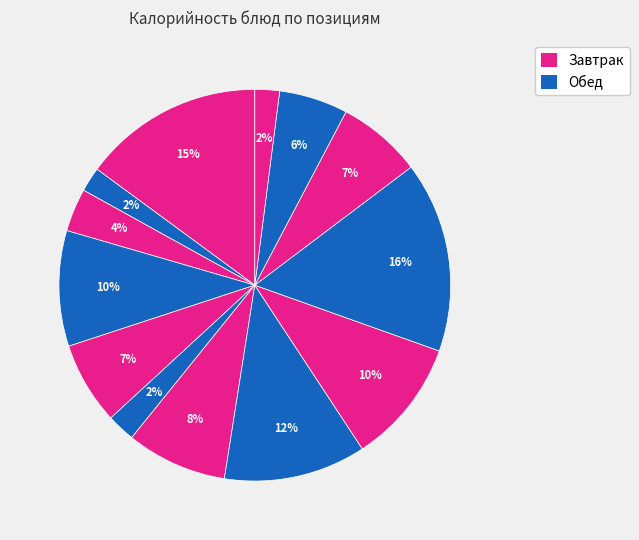

Rank the categories by value from highest to lowest.

Макароны отварные, Каша гречневая молочная, Суп гороховый, Курица отварная, Молоко ИУ, Свежий помидор, Хлеб пшеничный, Яйцо вареное, Хлеб, Яблоко, Мед, Чай с сахаром (завтрак), Чай с сахаром (обед)